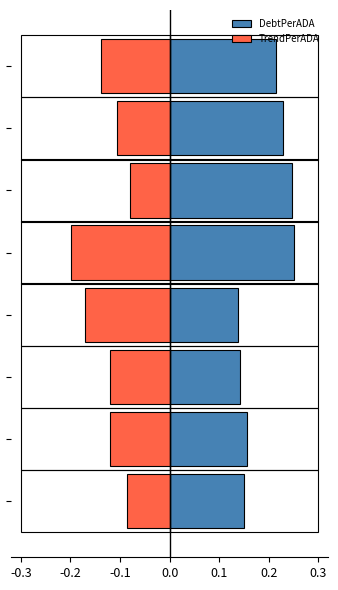

Which series has the largest total across all categories?

DebtPerADA